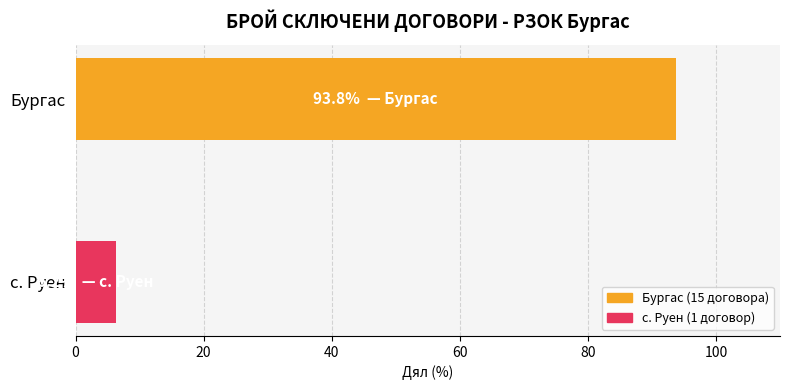

How many data points are above 93?

1